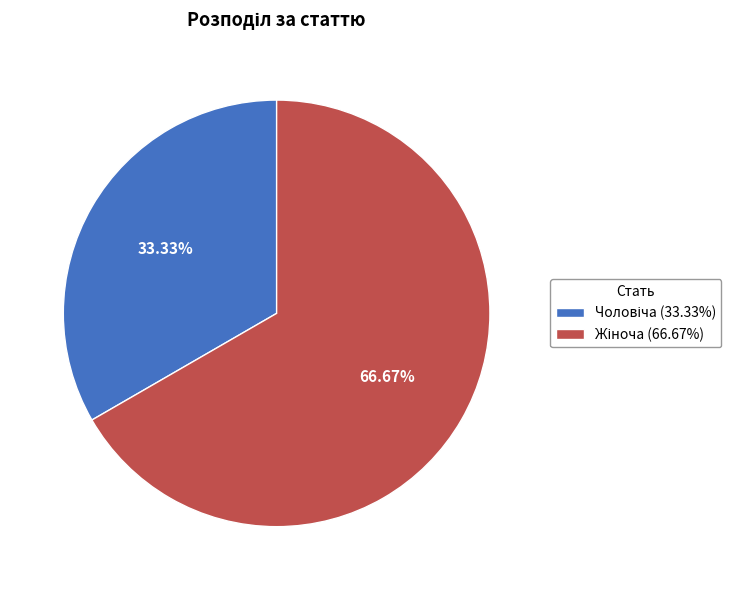

Does any single category account for the majority?

Yes